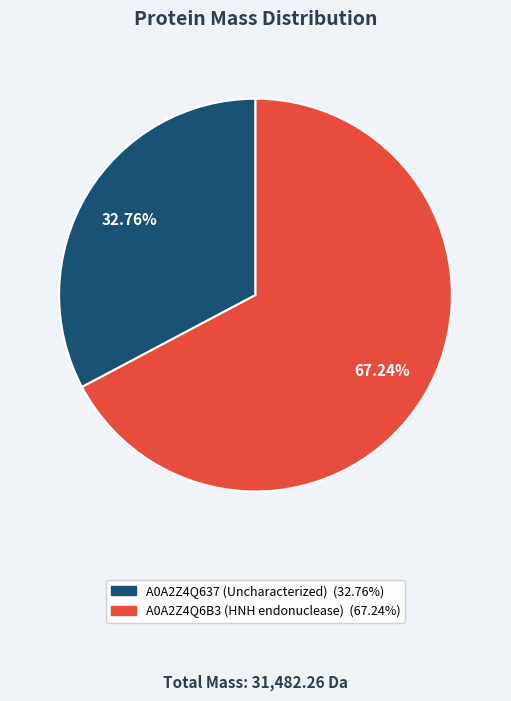

The A0A2Z4Q6B3 (HNH endonuclease) slice represents 58% of the pie. True or false?

False